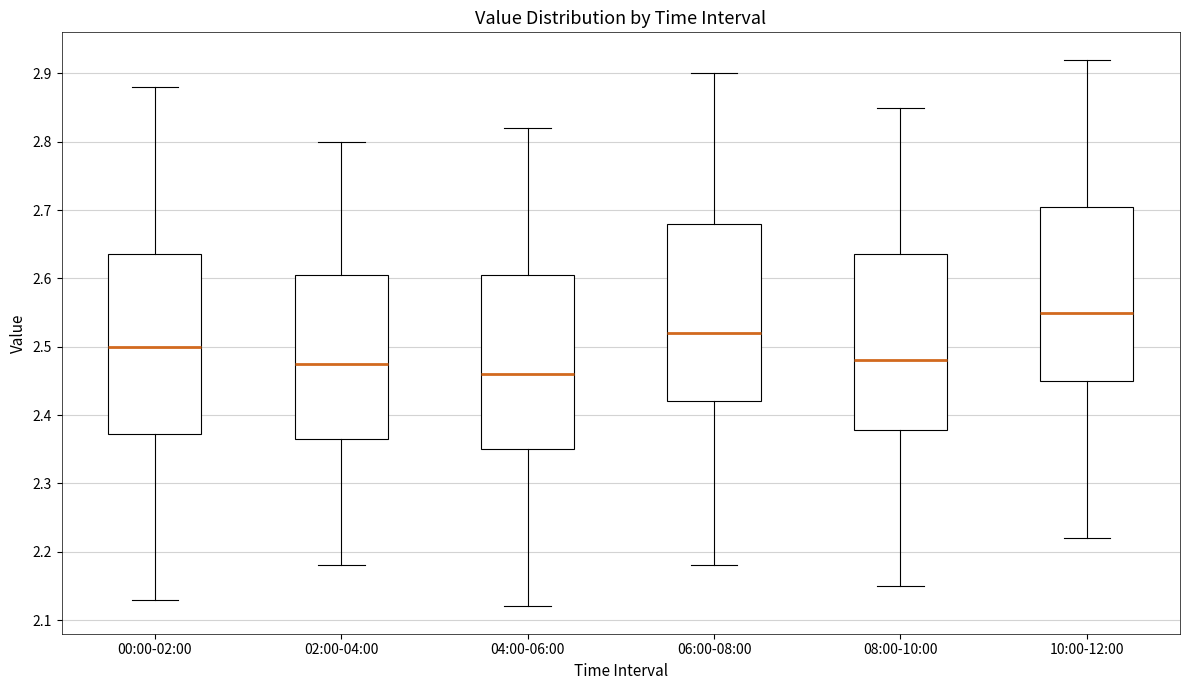

Reading left to right, read every box against the y-axis: the position of its median line, the range the box covers, and the ends of its whiskers. The values are not printed on the chart, so give them approximately, as read against the axis.

00:00-02:00: median 2.50, box 2.37 to 2.64, whiskers 2.13 to 2.88
02:00-04:00: median 2.48, box 2.37 to 2.61, whiskers 2.18 to 2.80
04:00-06:00: median 2.46, box 2.35 to 2.61, whiskers 2.12 to 2.82
06:00-08:00: median 2.52, box 2.42 to 2.68, whiskers 2.18 to 2.90
08:00-10:00: median 2.48, box 2.38 to 2.64, whiskers 2.15 to 2.85
10:00-12:00: median 2.55, box 2.45 to 2.71, whiskers 2.22 to 2.92